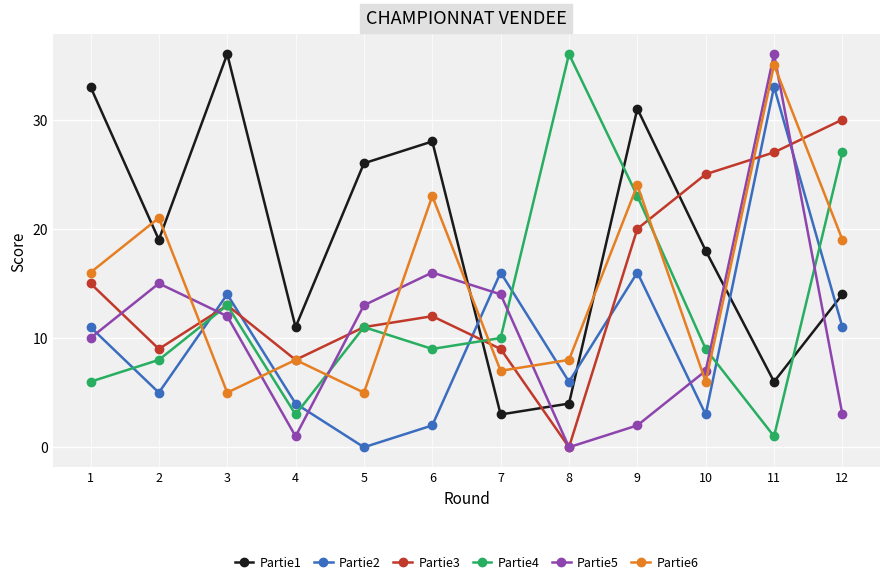

Which series has the widest spread of values?

Partie5